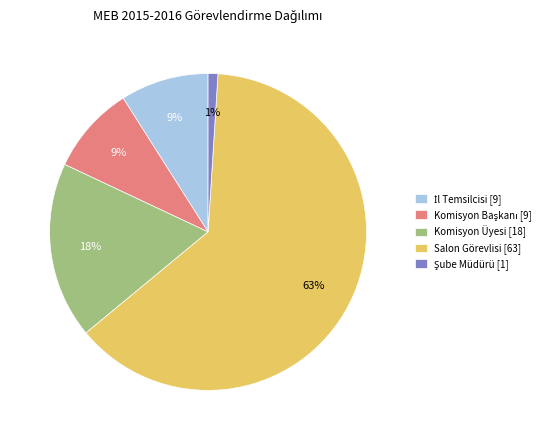

Which slice is the largest?

Salon Görevlisi [63]